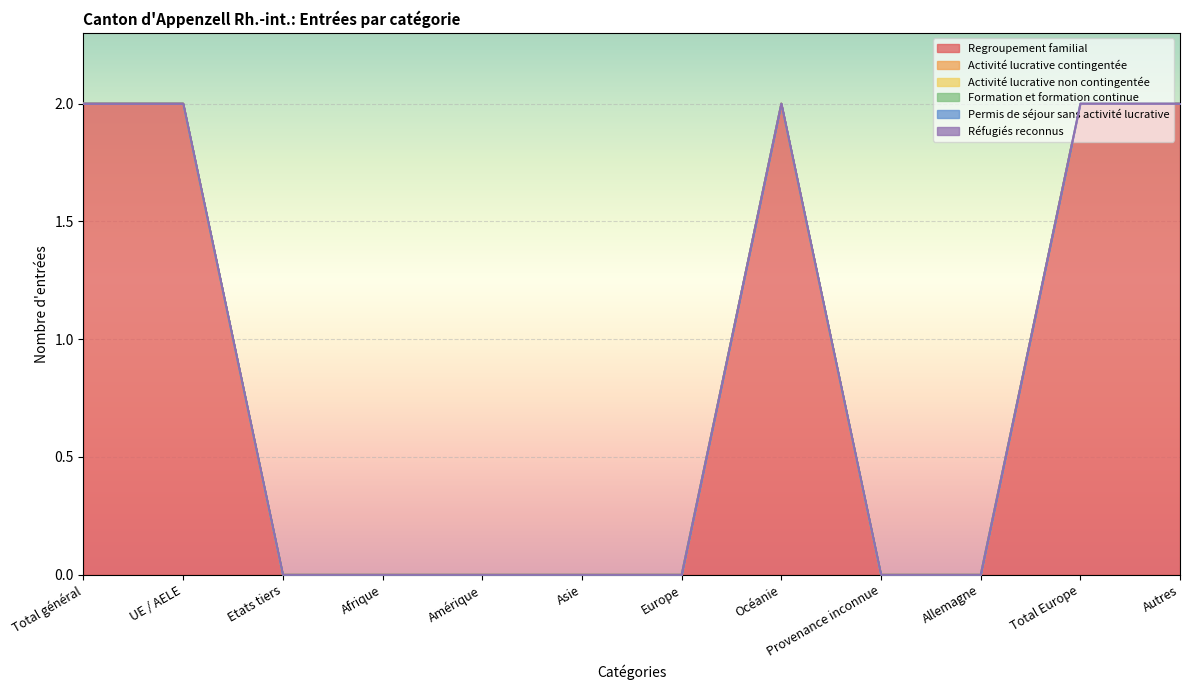

Which series has the largest total across all categories?

Regroupement familial